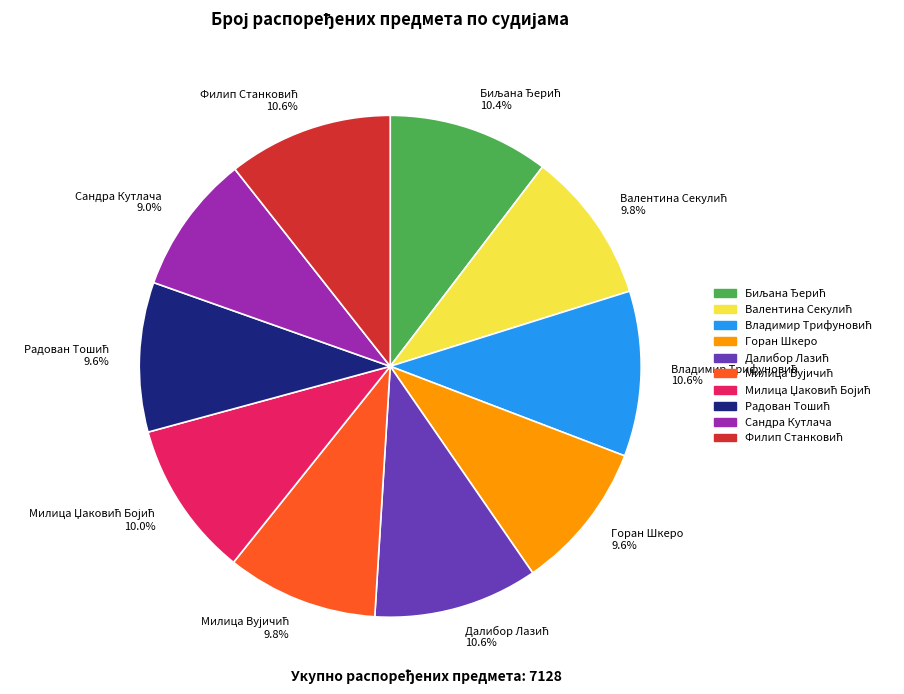

What percentage is the Горан Шкеро slice, to the nearest percent?

10%